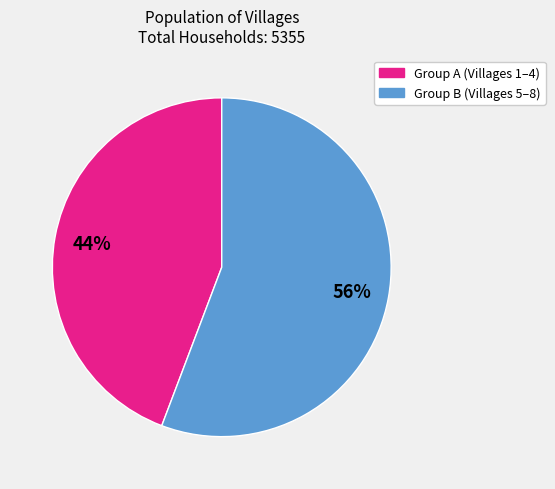

To the nearest percent, what is the difference between the largest and smallest slice percentages?

12%